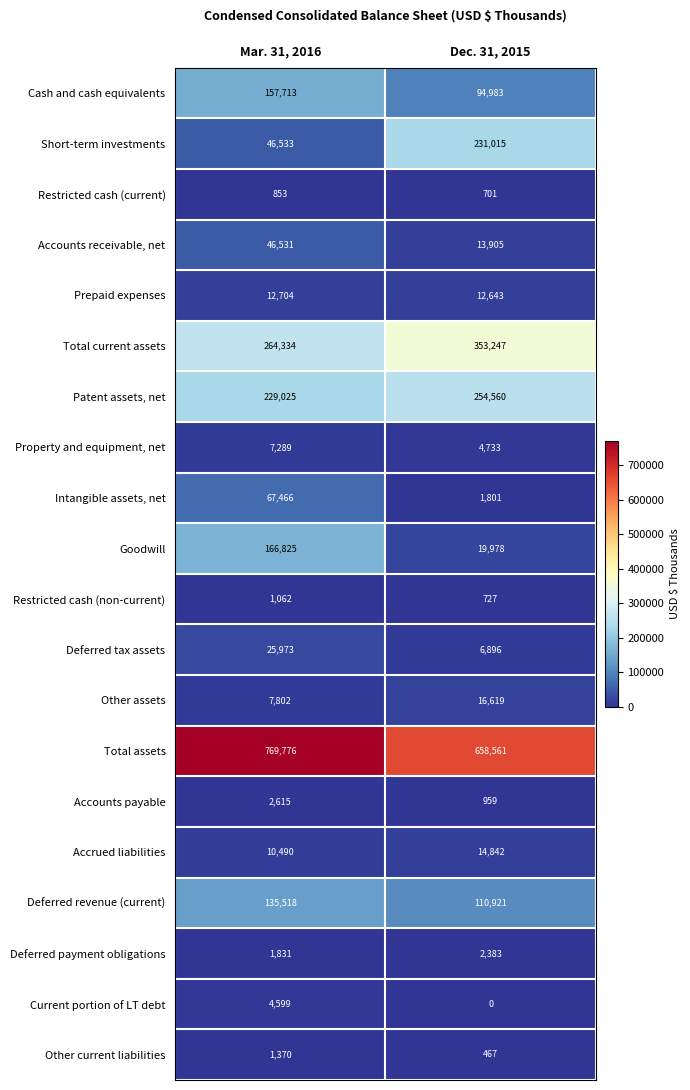

What is the difference between the maximum and minimum values in the Accrued liabilities series?

4352